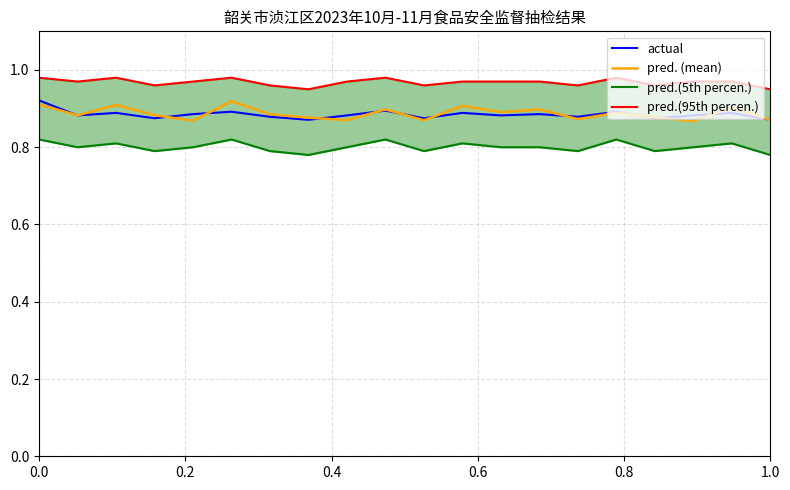

How many series are shown in this chart?

4